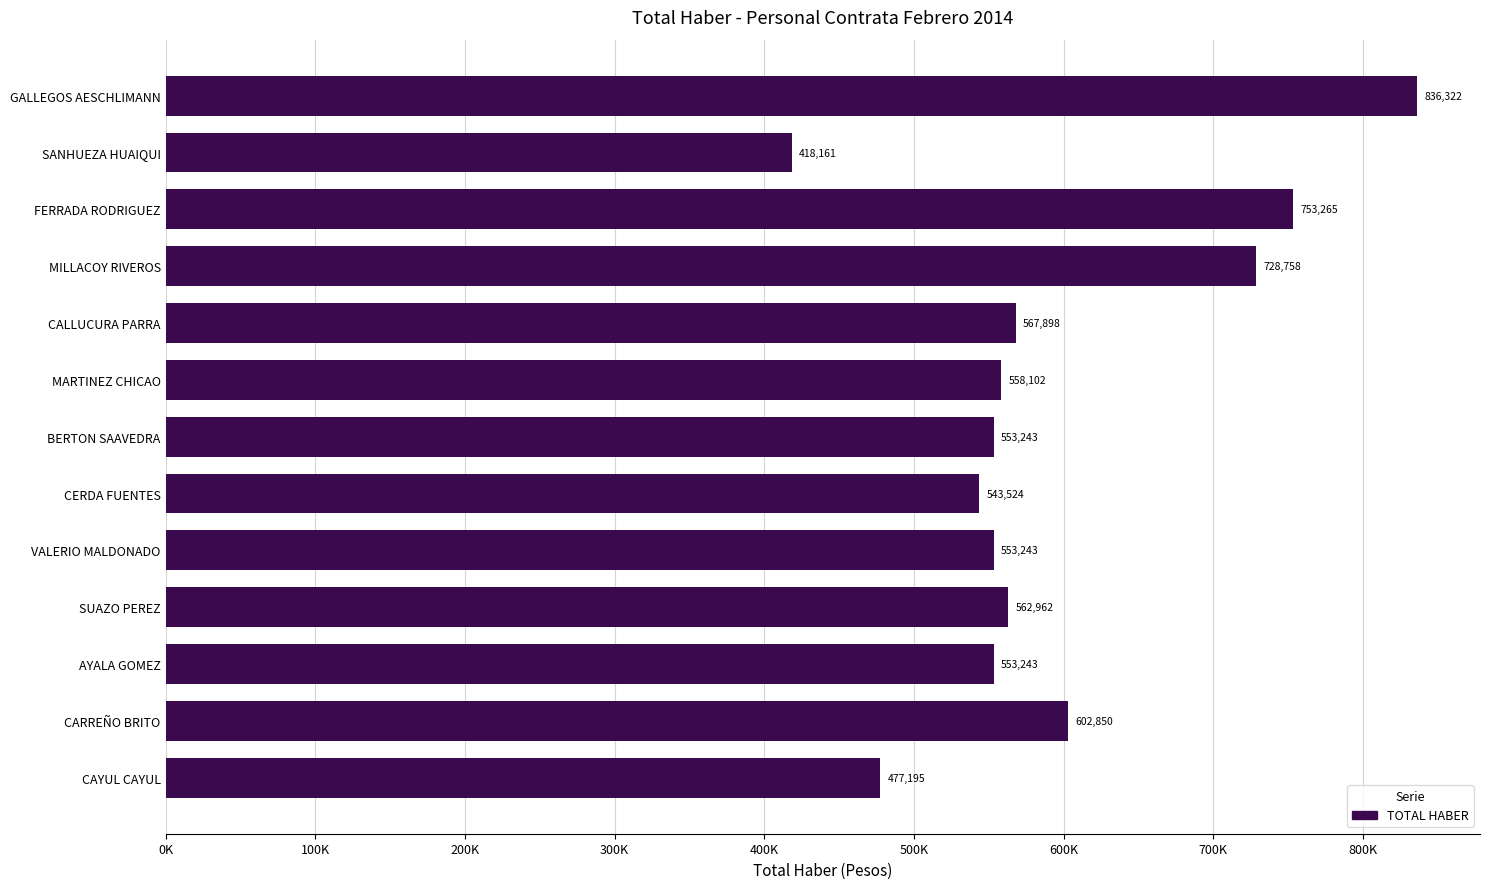

Does the chart contain any negative values?

No